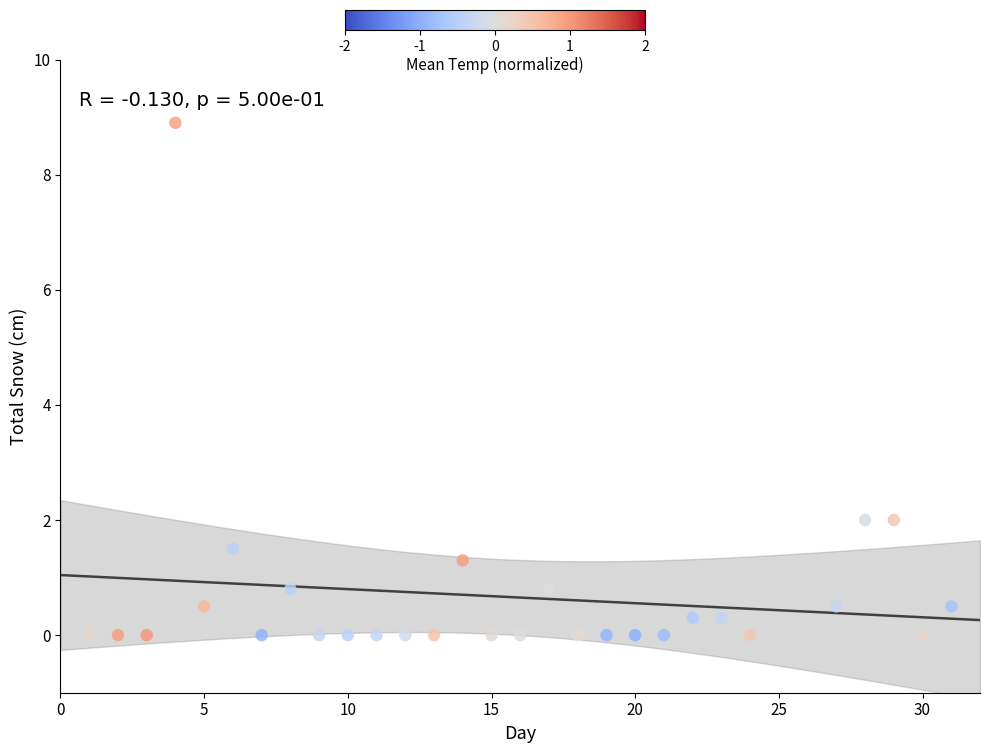

What is the range of Y values (max minus min)?

8.9